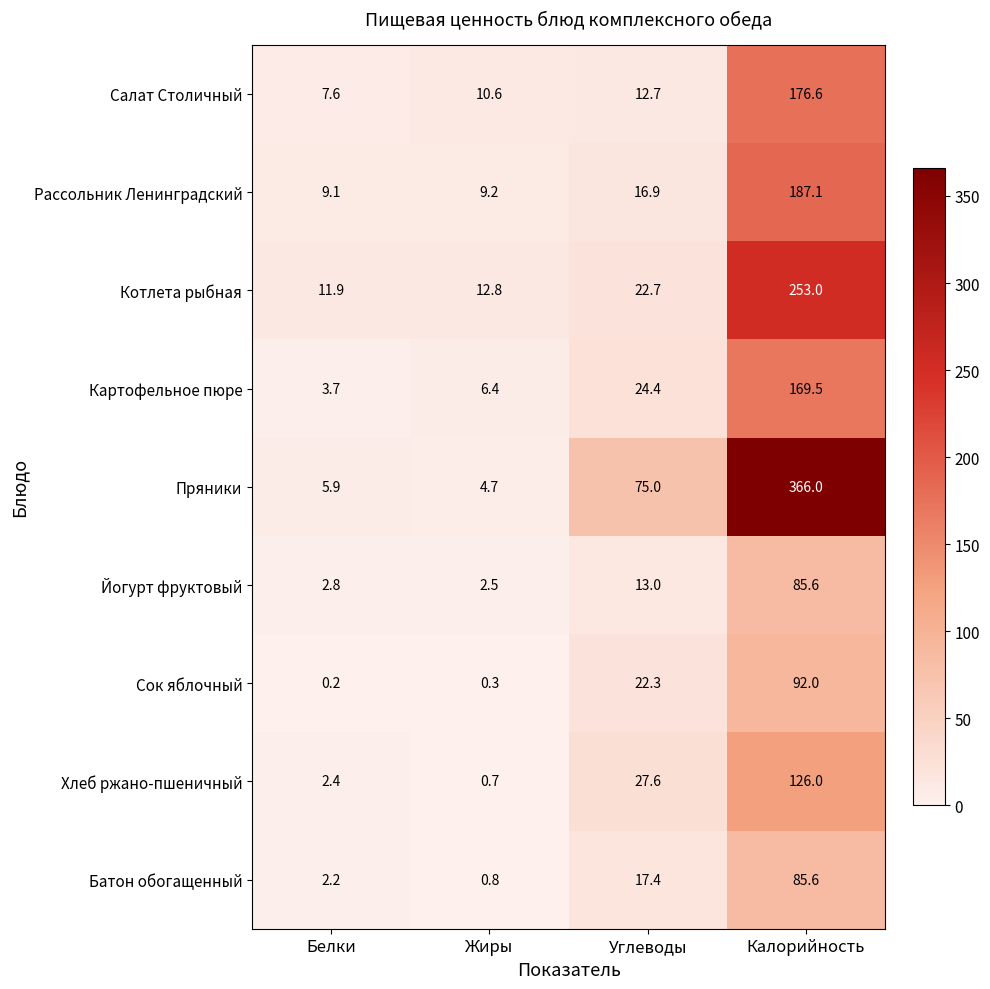

At which label is Картофельное пюре closest to 86?

Углеводы